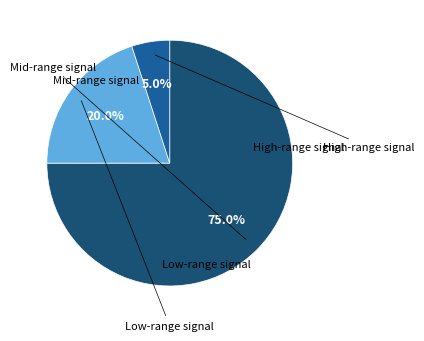

Is there a majority slice in this chart?

Yes